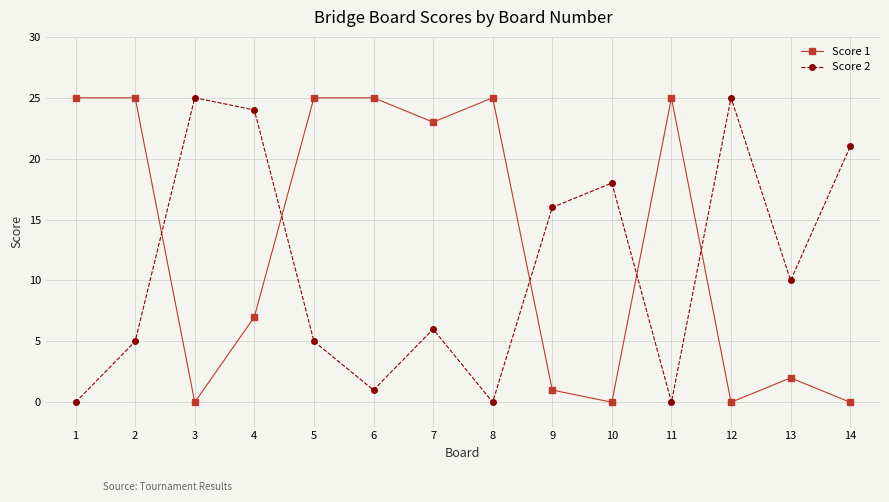

True or false: Score 1 has more than 0 points higher than both neighbors.

True